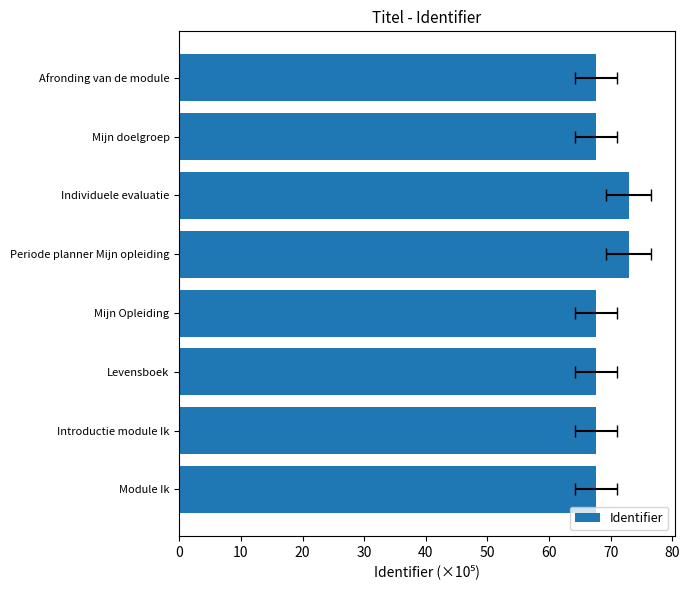

What is the average value?

68.9